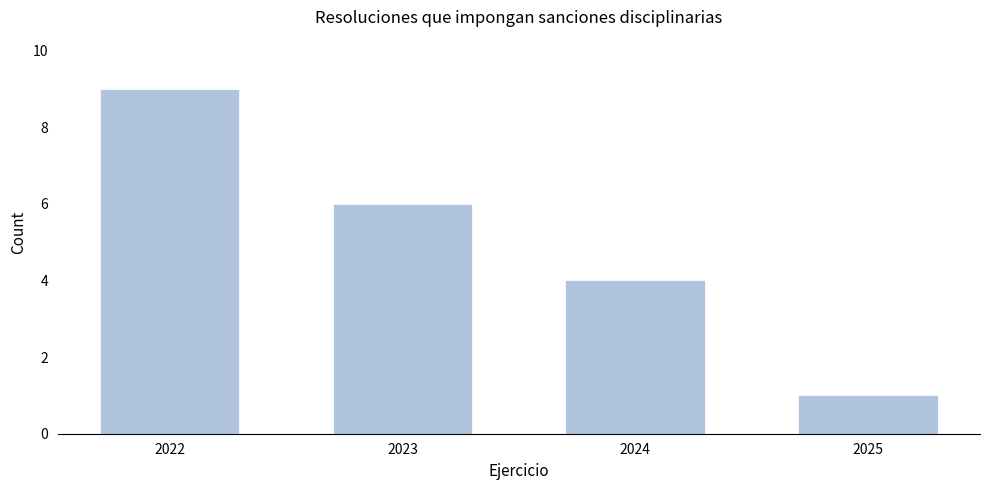

Reading left to right, transcribe all the data shown in this chart.

2022=9	2023=6	2024=4	2025=1